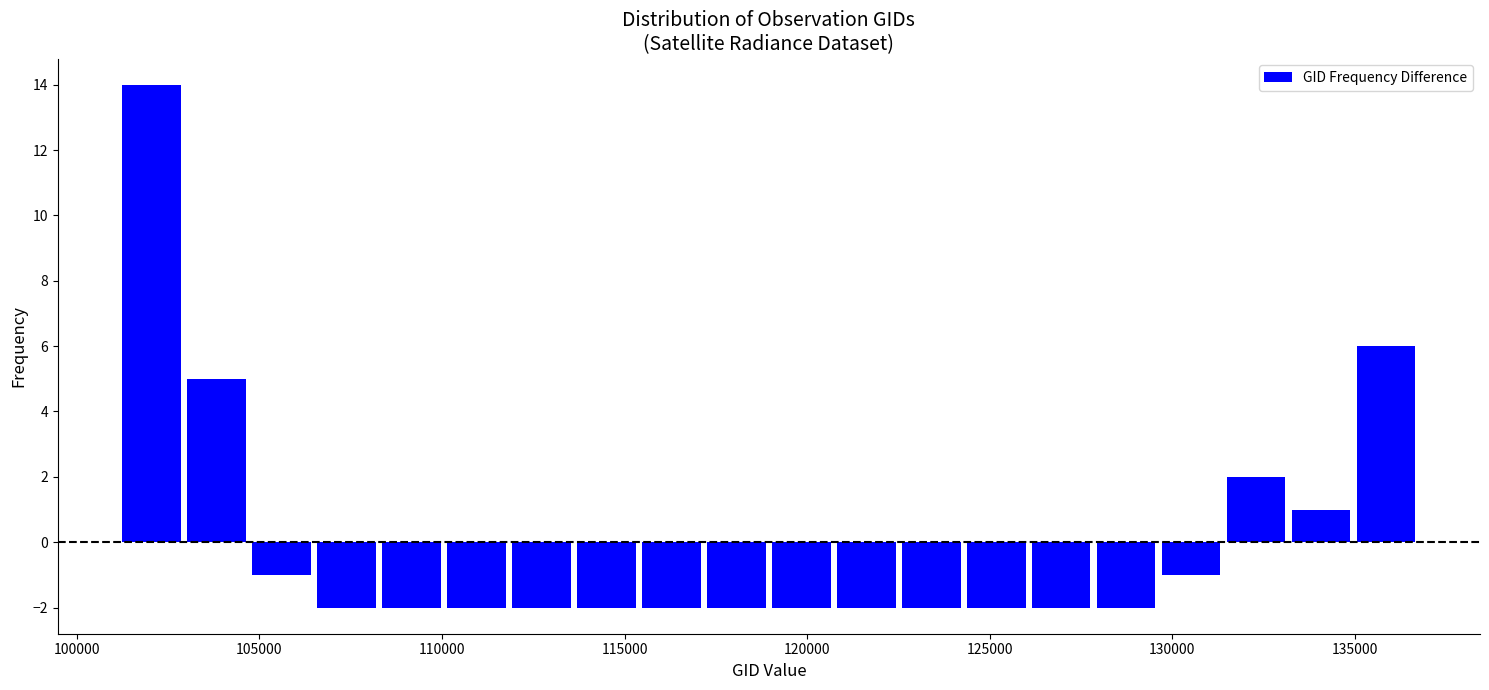

Read against the x-axis, roughly where is the centre of the tallest bar?

102000